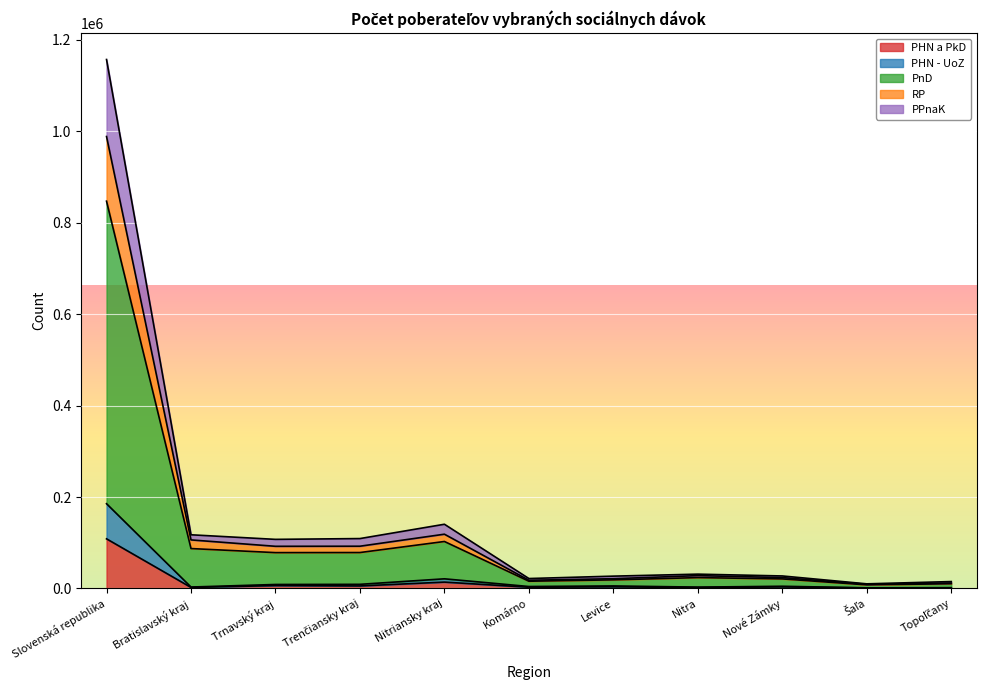

What is the smallest value displayed?

1020